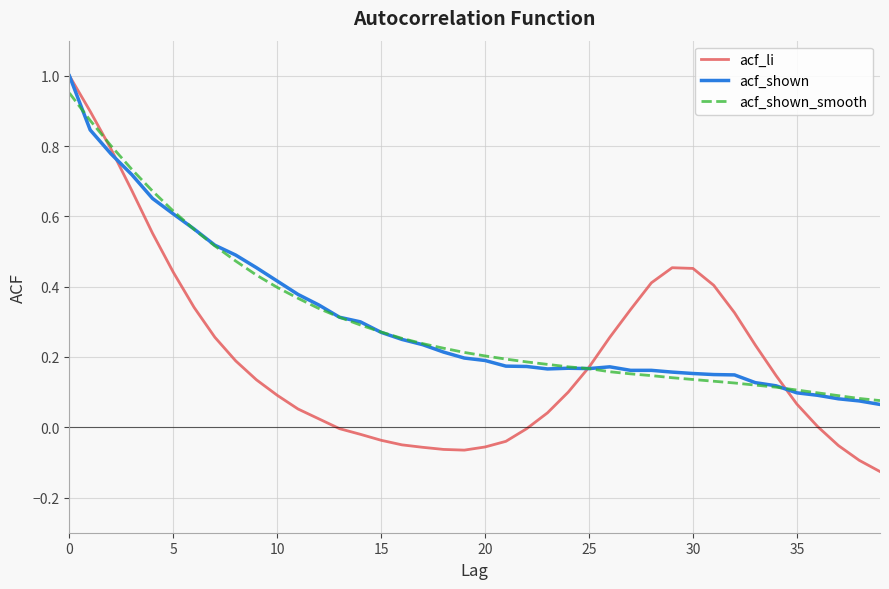

What is the difference between the maximum and minimum values in the acf_shown_smooth series?

0.9